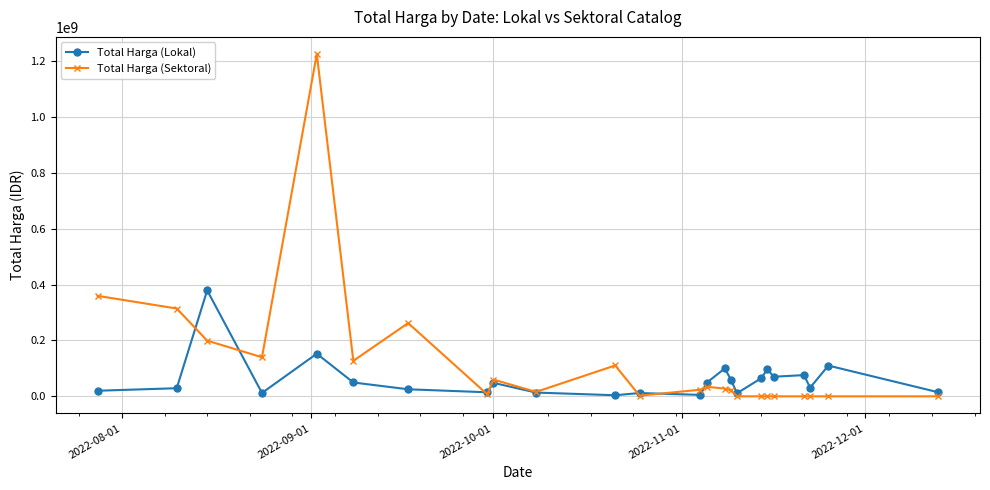

What is the difference between the maximum and minimum values in the Total Harga (Lokal) series?

375250000